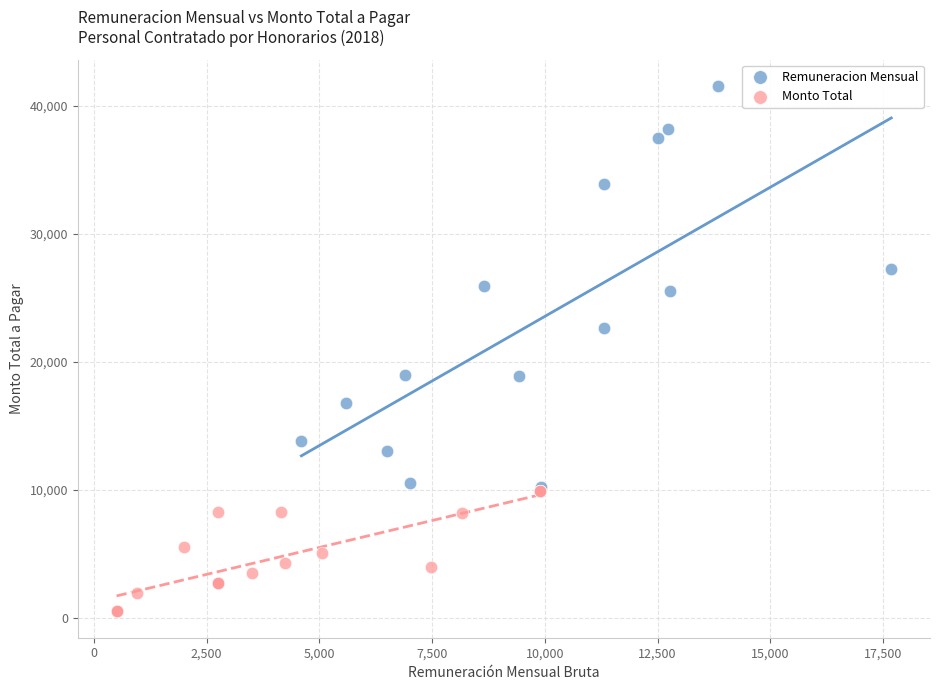

Which series has the largest Y range (max minus min)?

Remuneracion Mensual